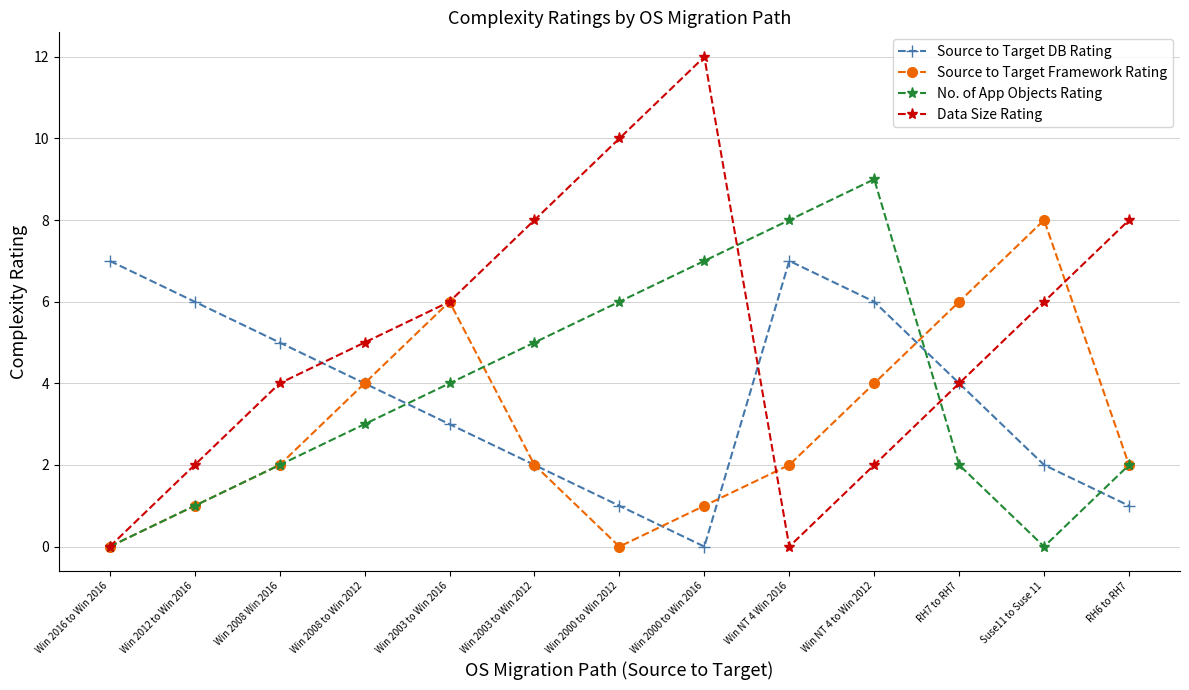

Which series has the largest total across all categories?

Data Size Rating